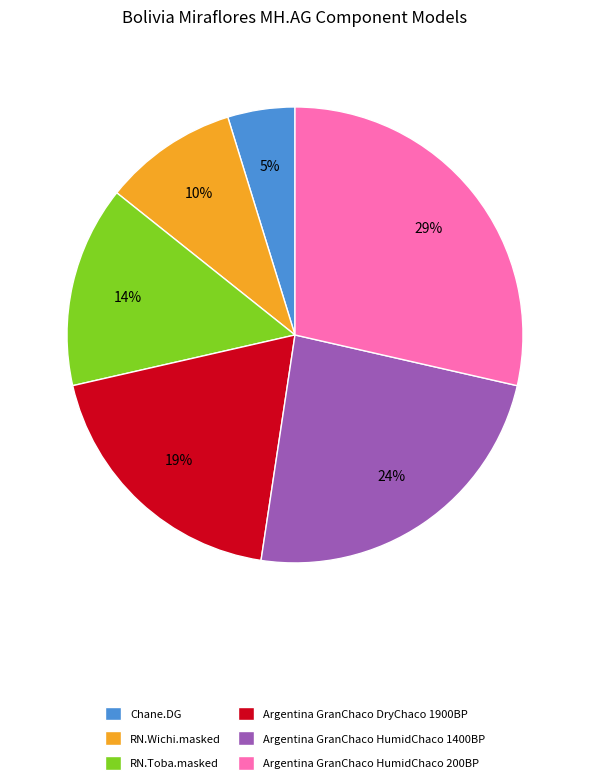

Is there any slice that represents more than half of the pie?

No